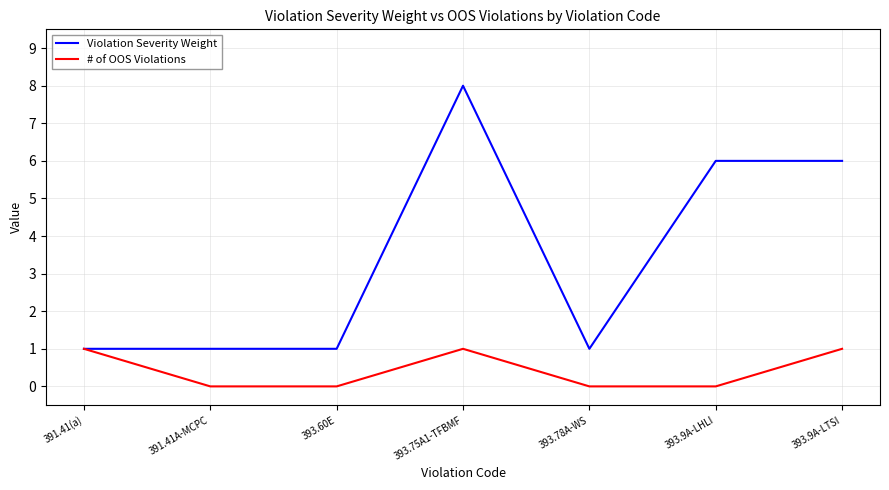

Between 393.75A1-TFBMF and 393.9A-LTSI, which series saw the biggest shift?

Violation Severity Weight